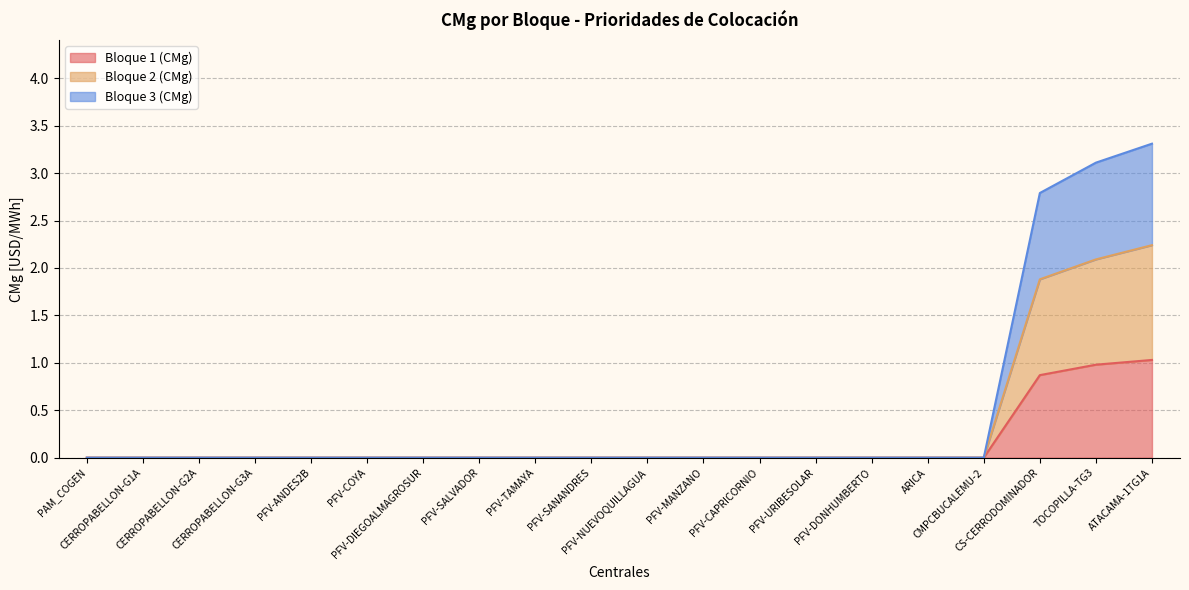

What are all the series names shown in the legend?

Bloque 1 (CMg), Bloque 2 (CMg), Bloque 3 (CMg)